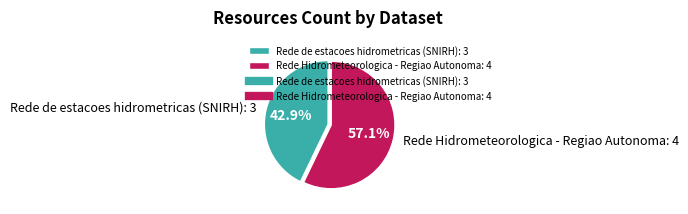

What is the ratio of the value at Rede Hidrometeorologica - Regiao Autonoma: 4 to the value at Rede de estacoes hidrometricas (SNIRH): 3?

1.3